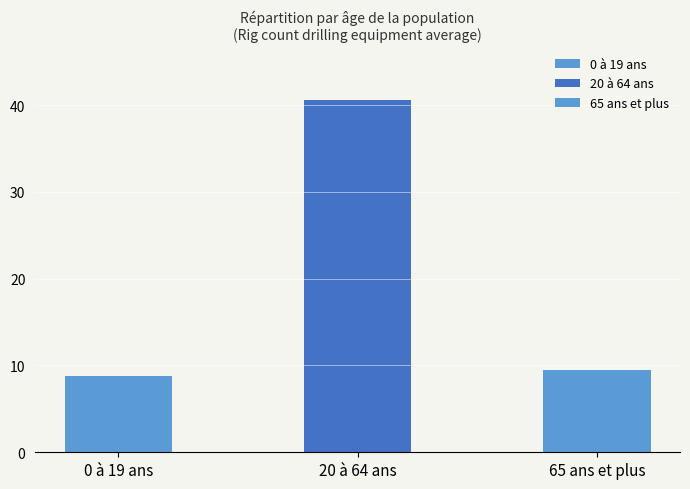

The value at 0 à 19 ans is 8.8. True or false?

True